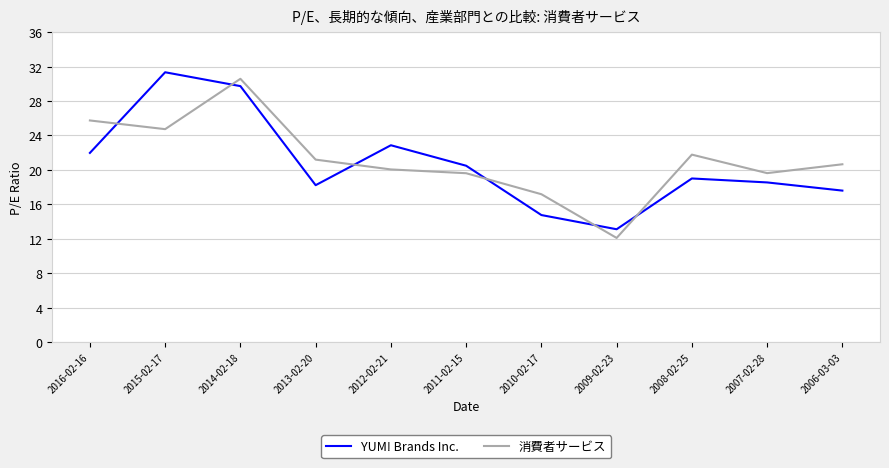

Between 2015-02-17 and 2006-03-03, which series saw the biggest shift?

YUM! Brands Inc.